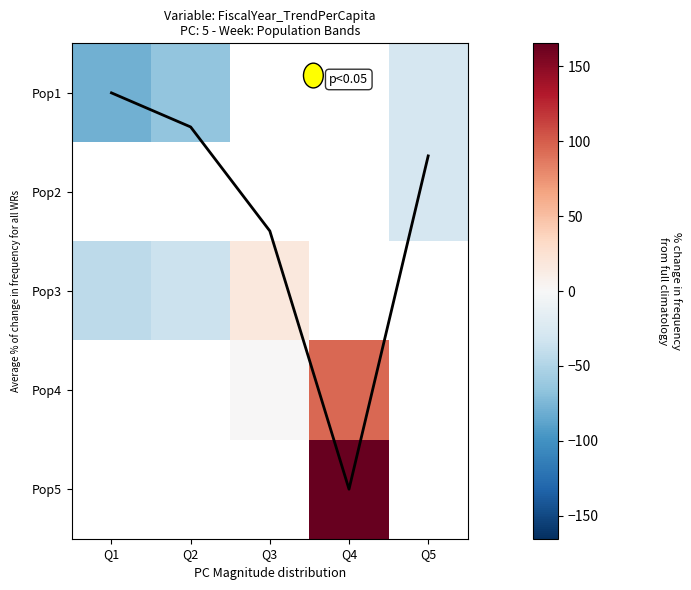

What is the minimum value shown in the chart?

-78.9